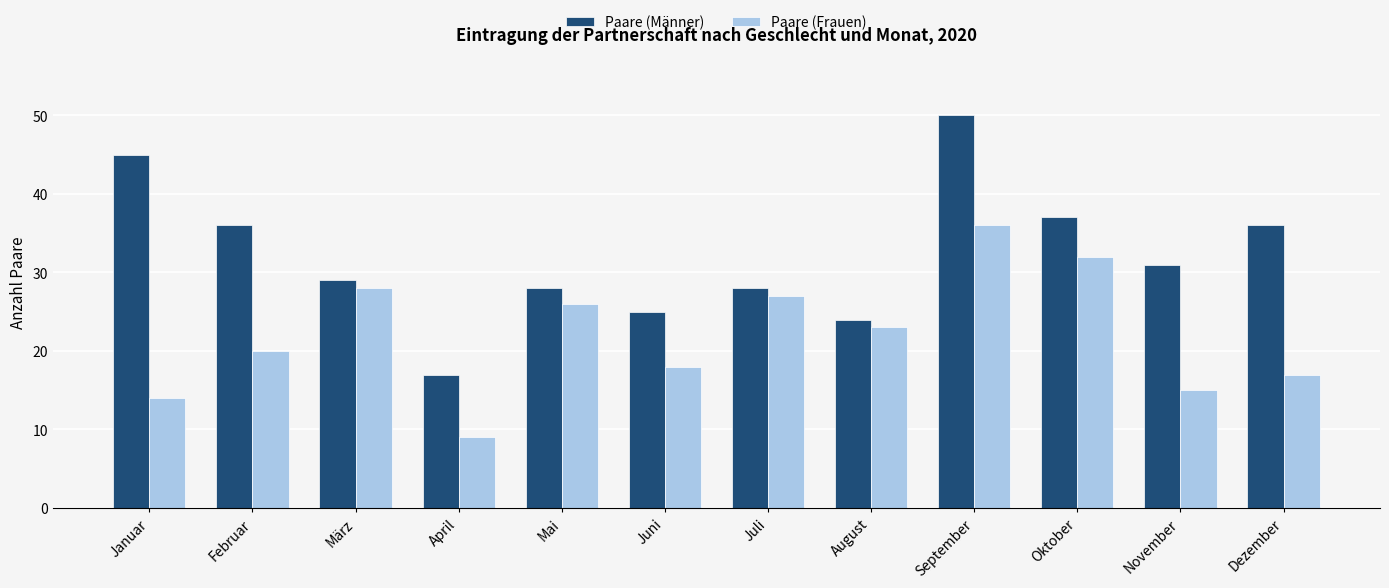

What is the label of the 1st bar from the right?

Dezember